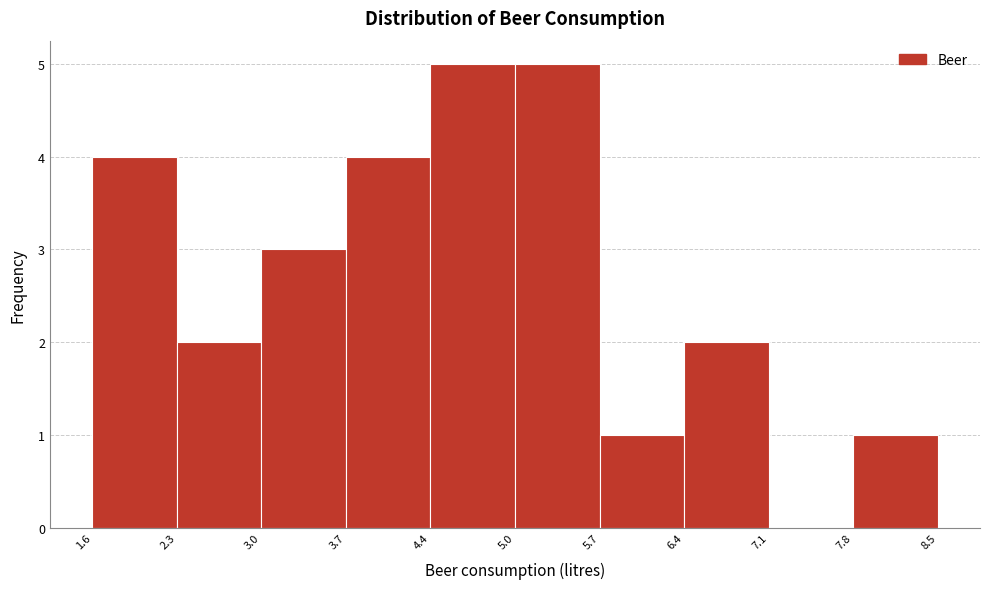

Reading left to right, list every bar in this chart as the range it spans on the x-axis followed by its height. The values are not printed on the chart, so give them approximately, as read against the axis.

1.6 to 2.3: 4
2.3 to 3.0: 2
3.0 to 3.7: 3
3.7 to 4.4: 4
4.4 to 5.0: 5
5.0 to 5.7: 5
5.7 to 6.4: 1
6.4 to 7.1: 2
7.1 to 7.8: 0
7.8 to 8.5: 1